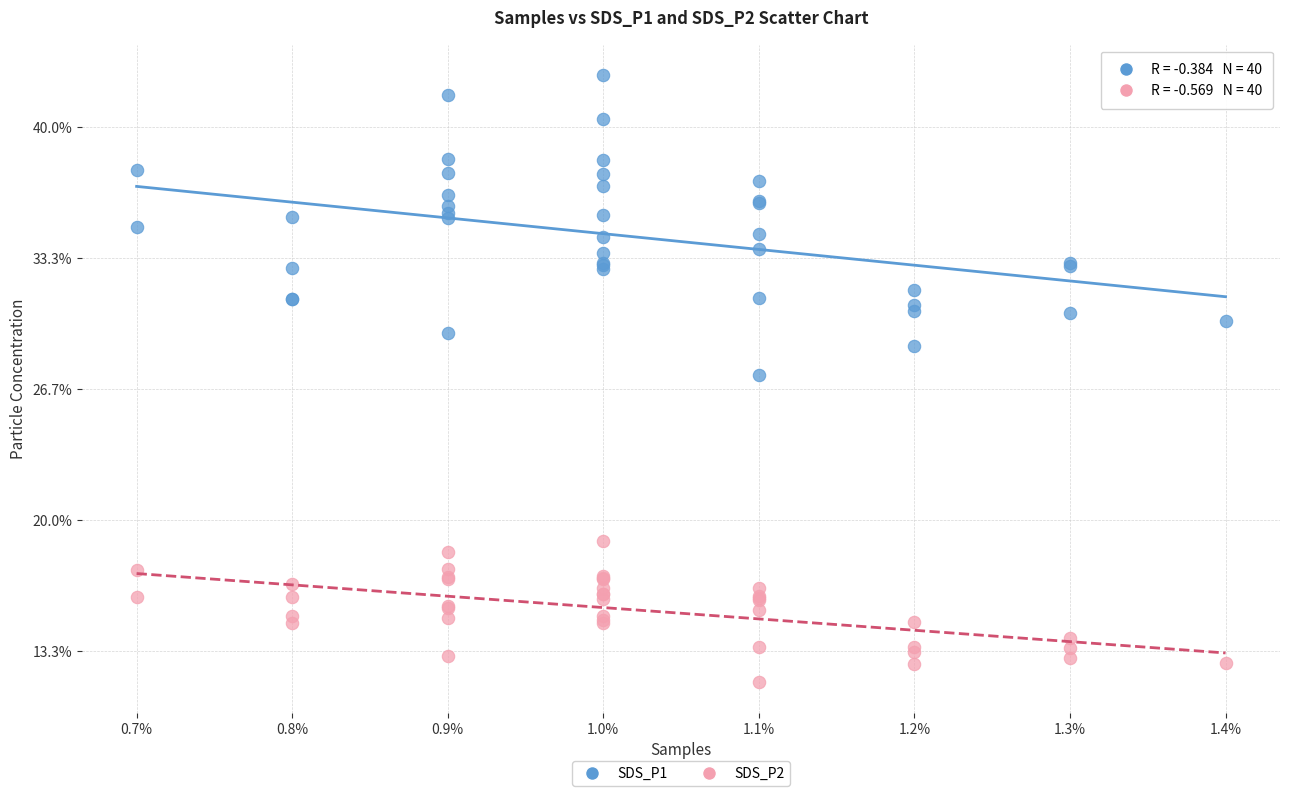

Which series contains the lowest Y value?

SDS_P2